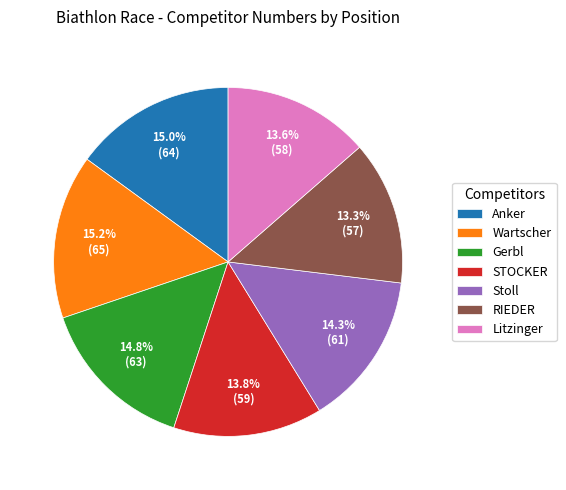

Is the sum of Stoll and RIEDER greater than half?

No